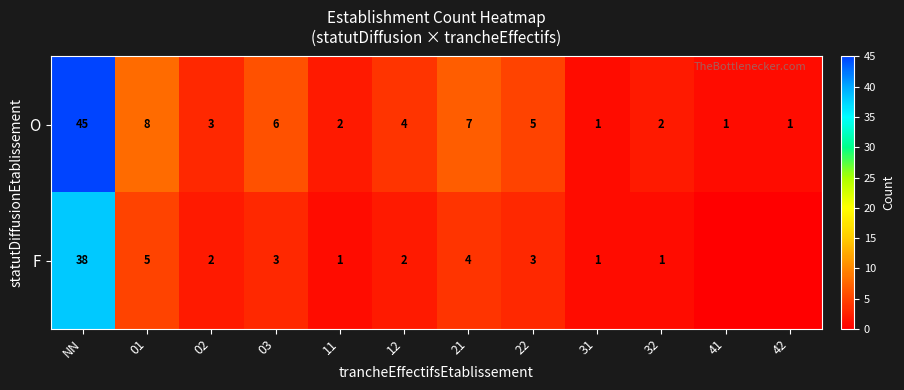

Is it true that O equals 3 at 12?

False